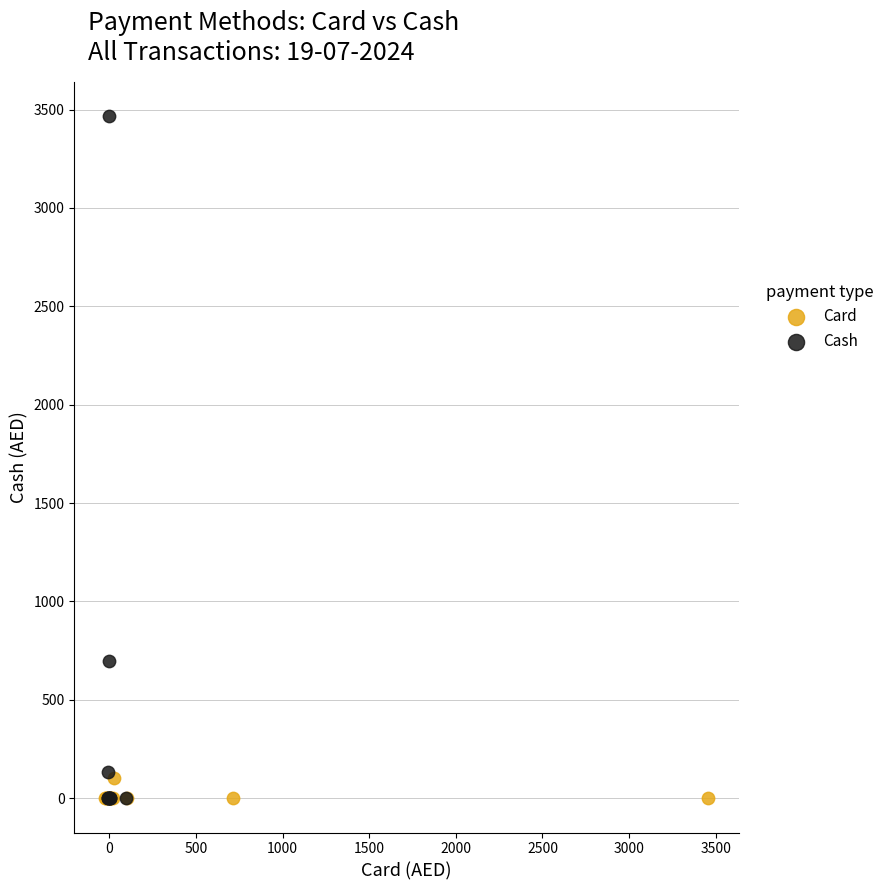

Which series has the largest Y range (max minus min)?

Cash